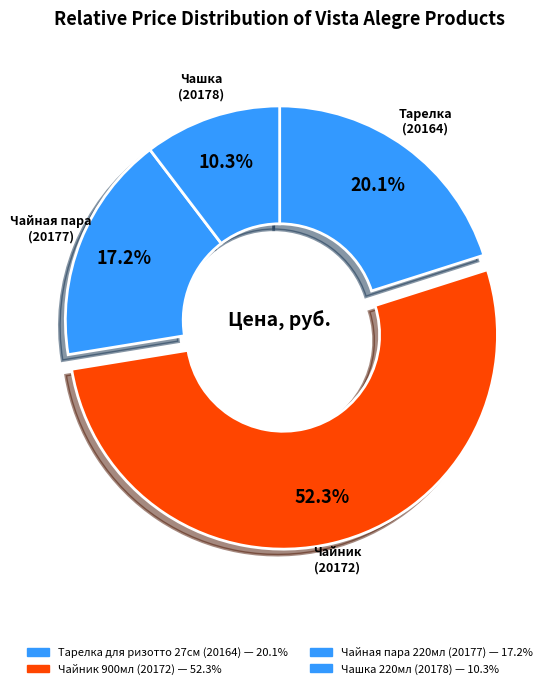

What percentage is the Чашка 220мл (20178) slice, to the nearest percent?

10%